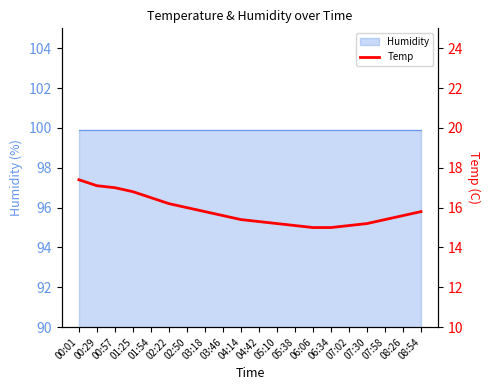

Reading right to left, what are all the values shown in this chart?

15.8	15.6	15.4	15.2	15.1	15.0	15.0	15.1	15.2	15.3	15.4	15.6	15.8	16.0	16.2	16.5	16.8	17.0	17.1	17.4